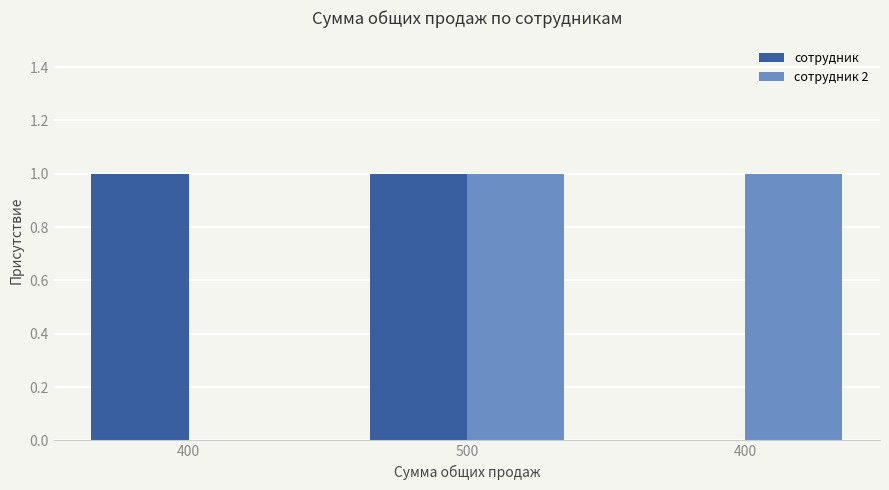

Count the number of categories in the chart.

3